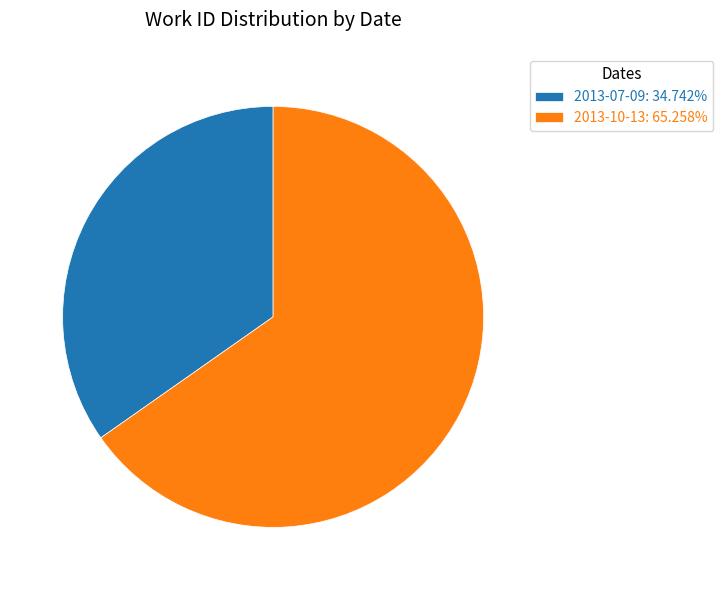

Do 2013-10-13: 65.258% and 2013-07-09: 34.742% together represent more than half of the pie?

Yes